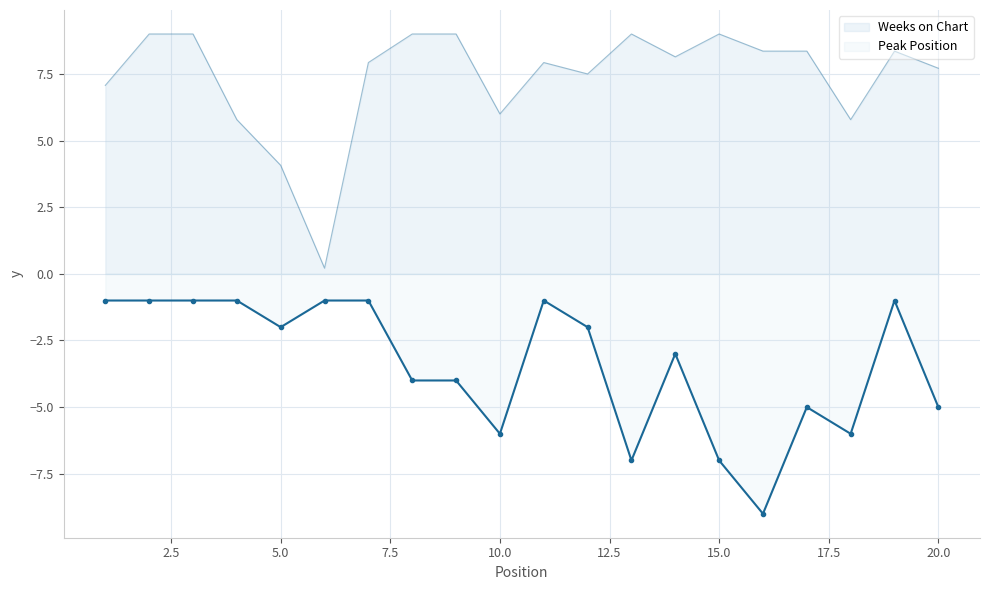

What is the value of the Peak Position point at the 7th from the left?

-1.0